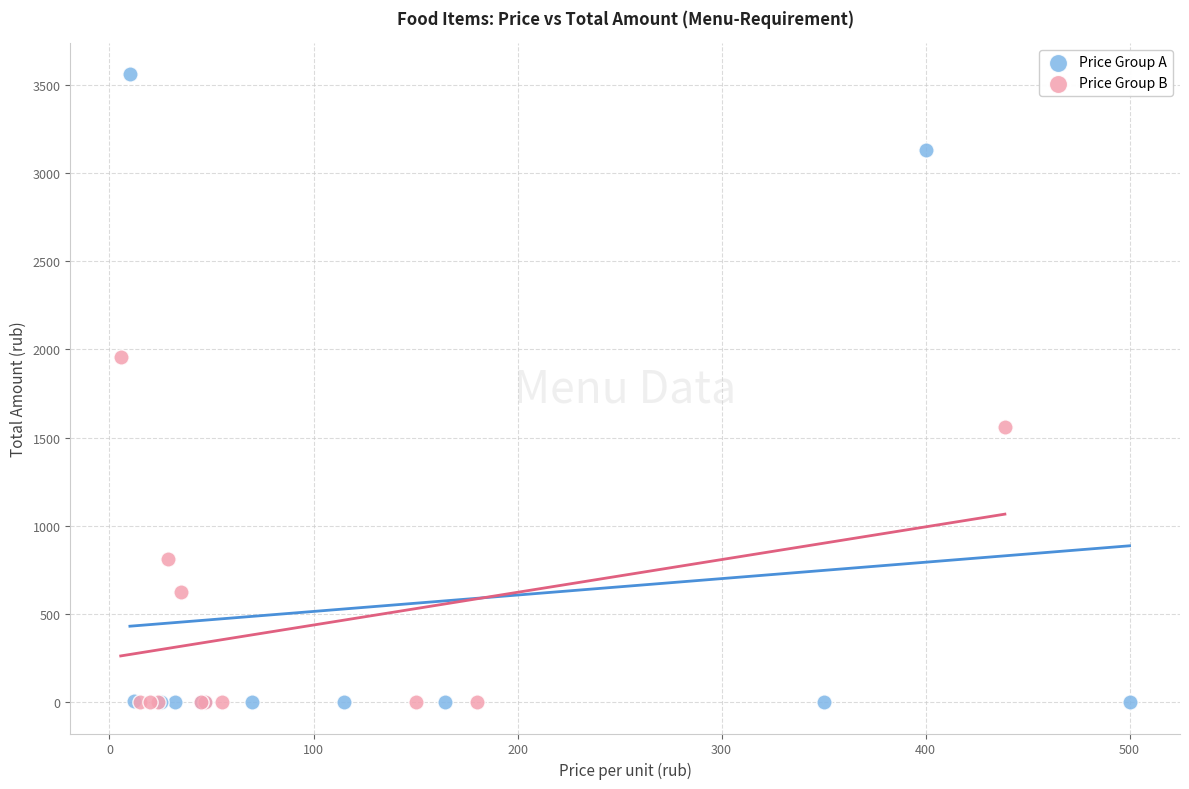

Which series contains the highest Y value?

Price Group A